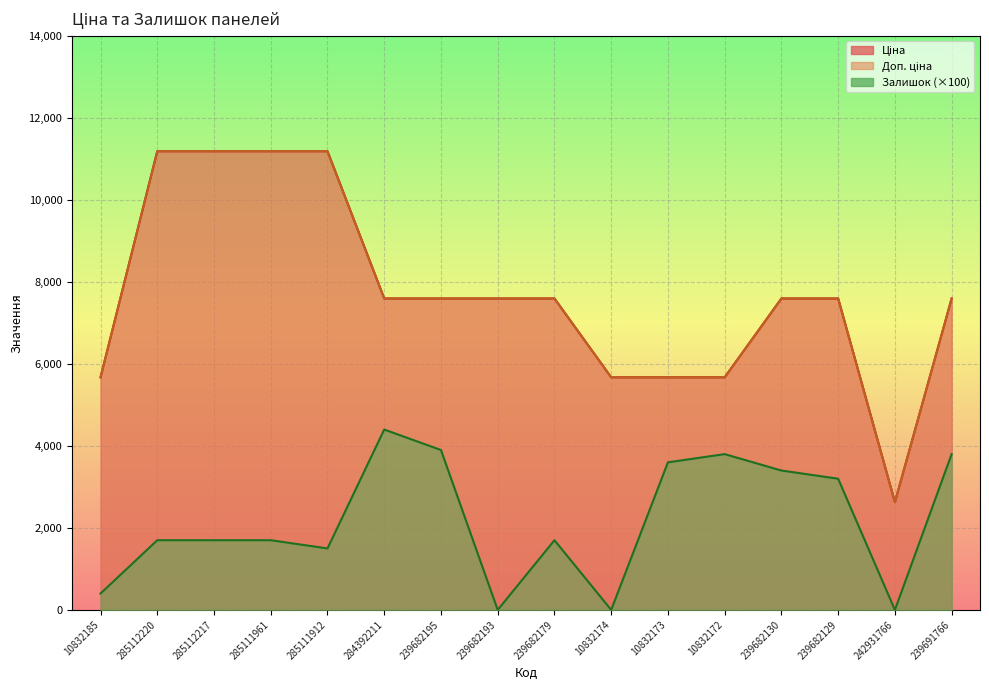

What is the sum of the Доп. ціна values at 242931766 and 10832185?

8301.8